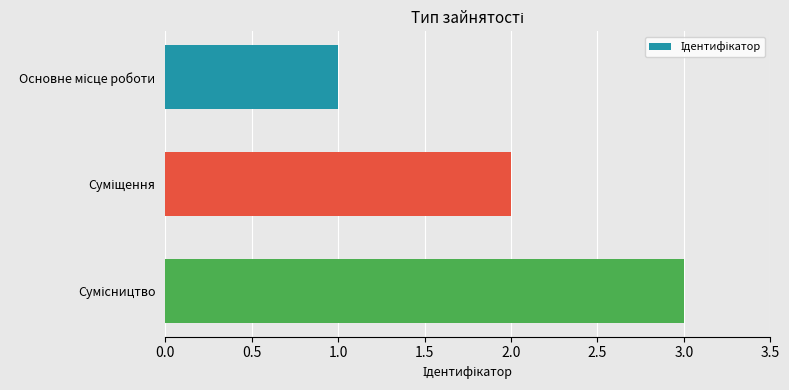

How many values are below 2?

1